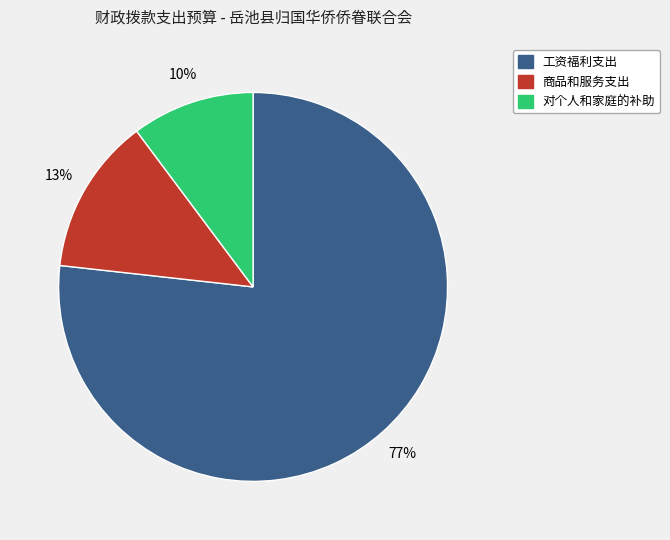

Combined, do 商品和服务支出 and 工资福利支出 account for over 50%?

Yes